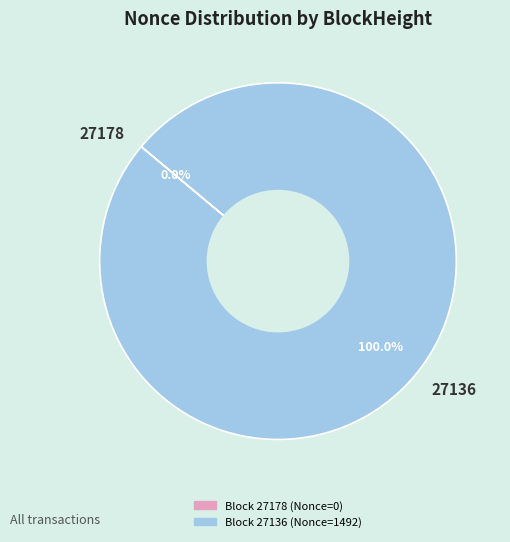

Which slice is the largest?

27136